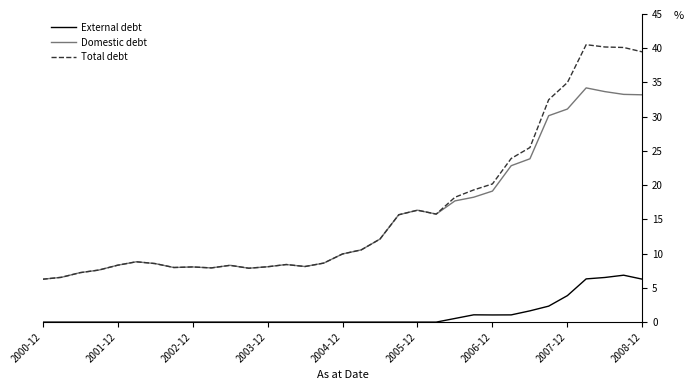

What is the highest value of the External debt series?

6.9